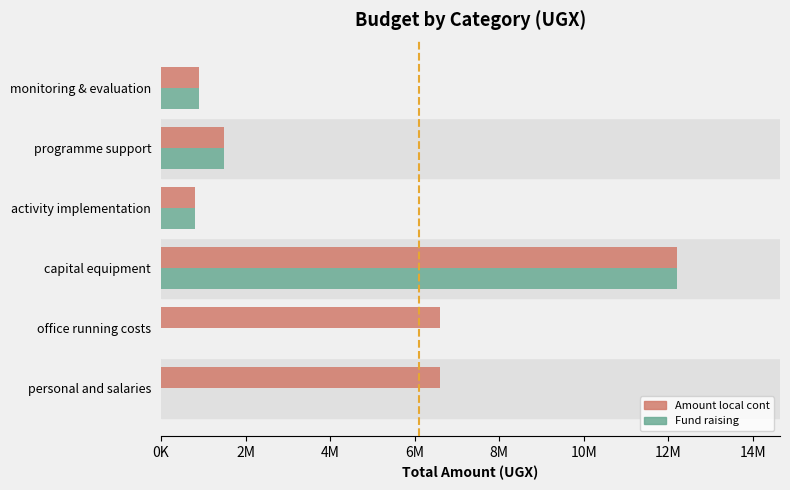

What are all the series names shown in the legend?

Amount local cont, Fund raising